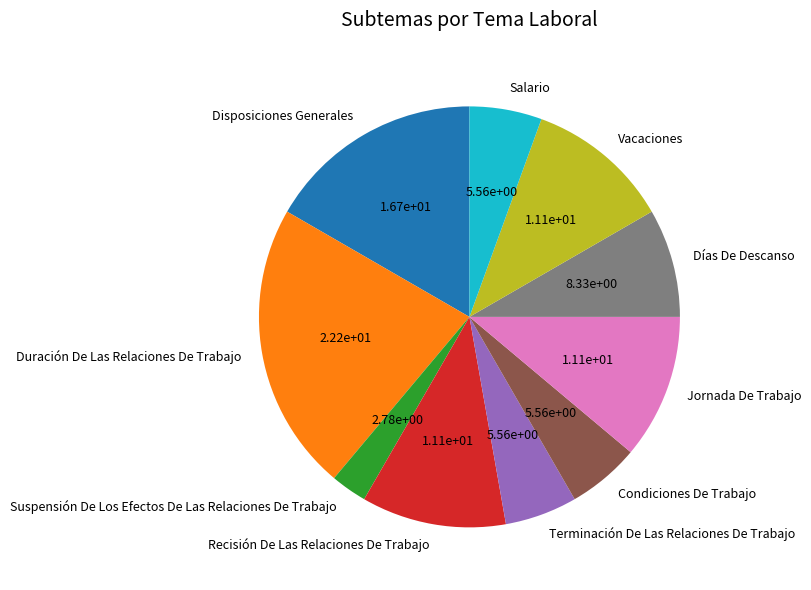

Which category has the smallest portion of the pie?

Suspensión De Los Efectos De Las Relaciones De Trabajo